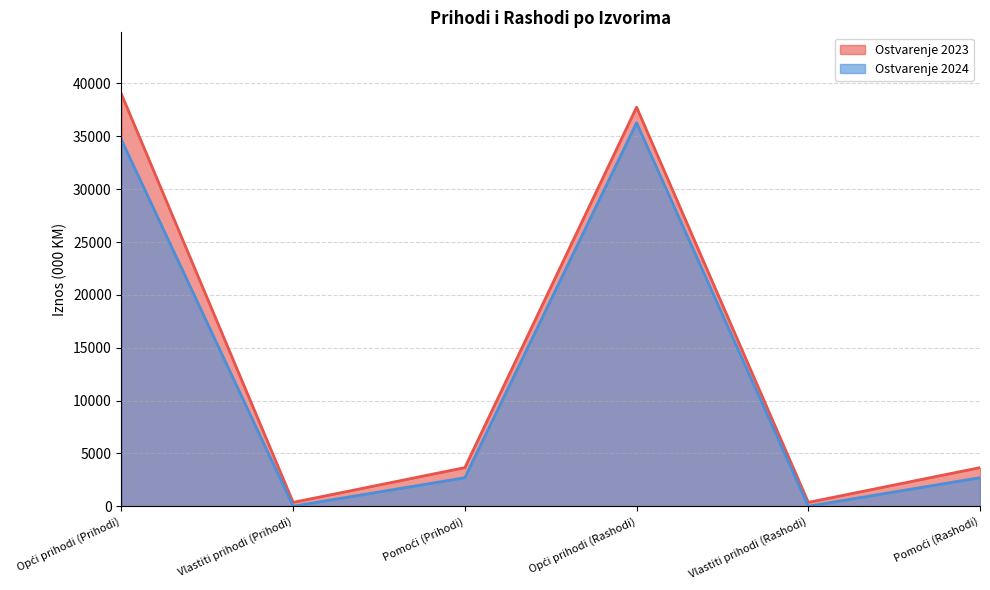

What is the difference between the maximum and second lowest values in the Ostvarenje 2023 series?

38626.7